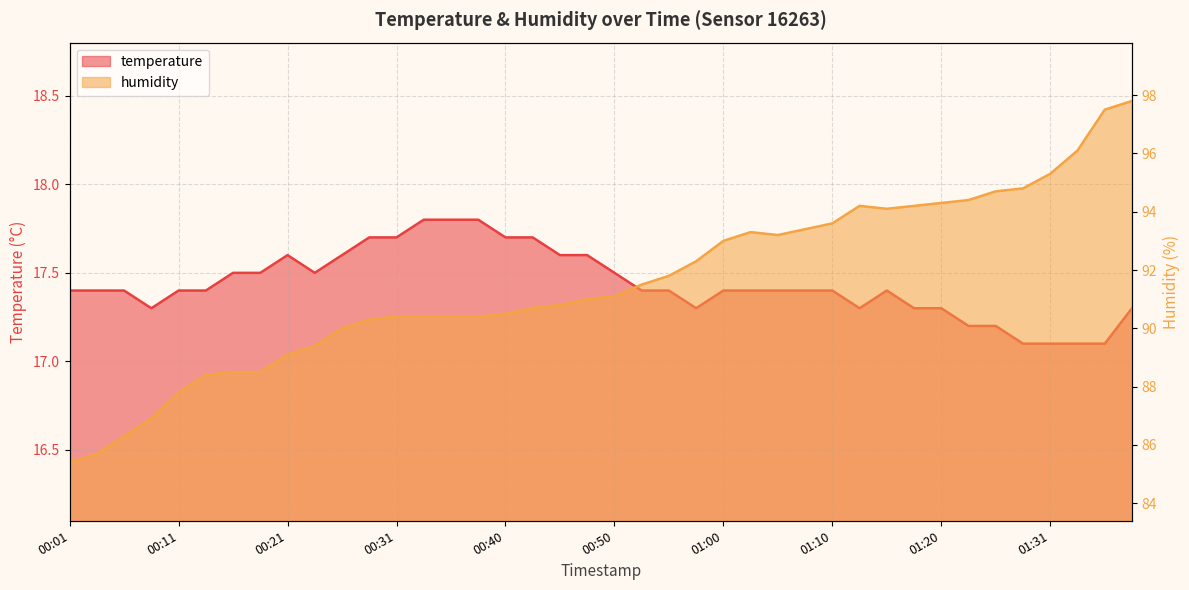

What is the difference between the temperature values at 00:01 and 00:58?

0.1